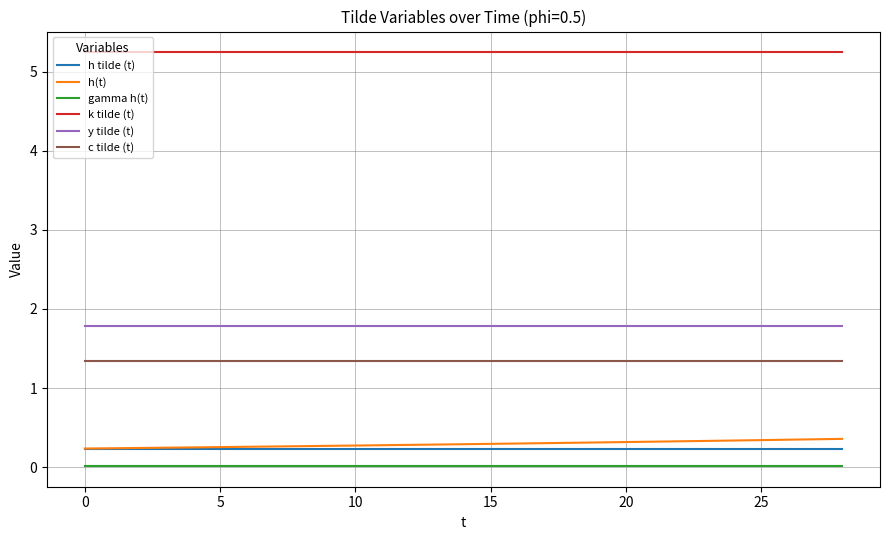

True or false: h(t) and y tilde (t) cross at least once.

False